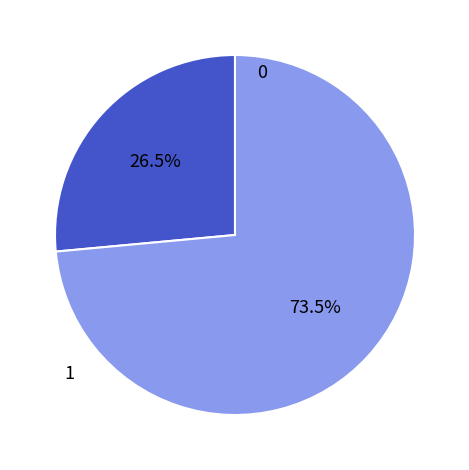

Is there any slice that represents more than half of the pie?

Yes